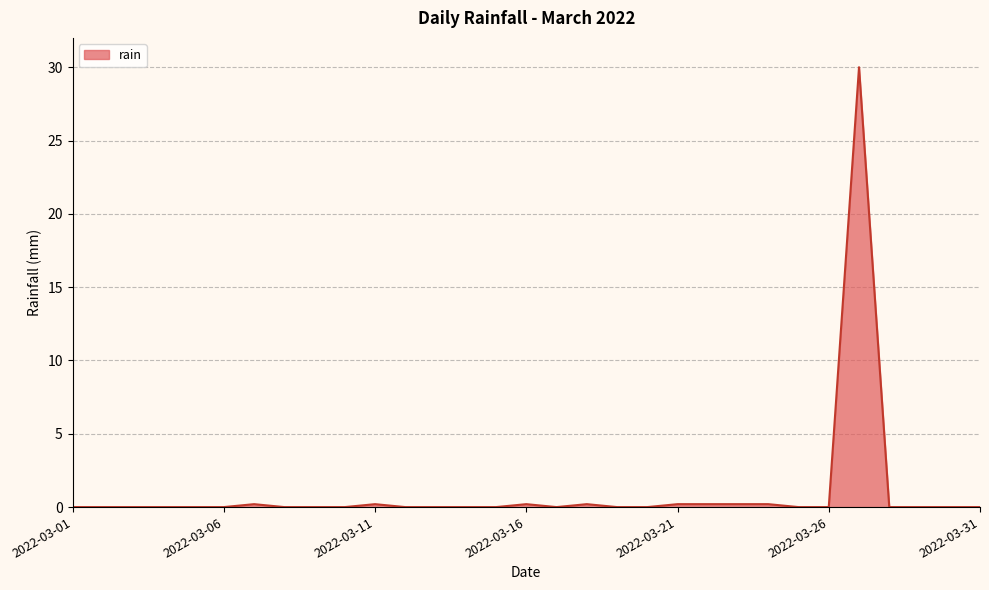

What is the average value?

1.0